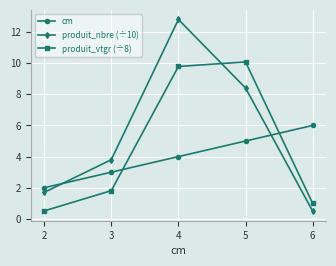

True or false: cm and produit_vtgr (÷8) intersect in this chart.

True